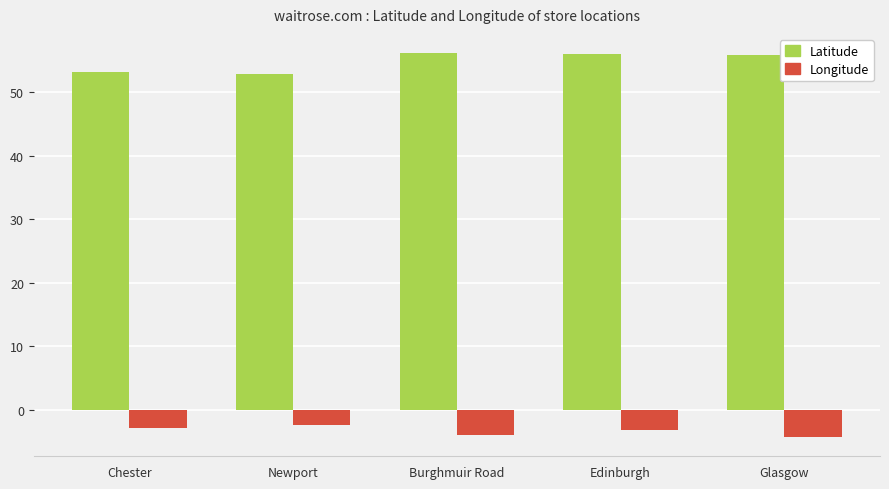

Which series has the largest total across all categories?

Latitude